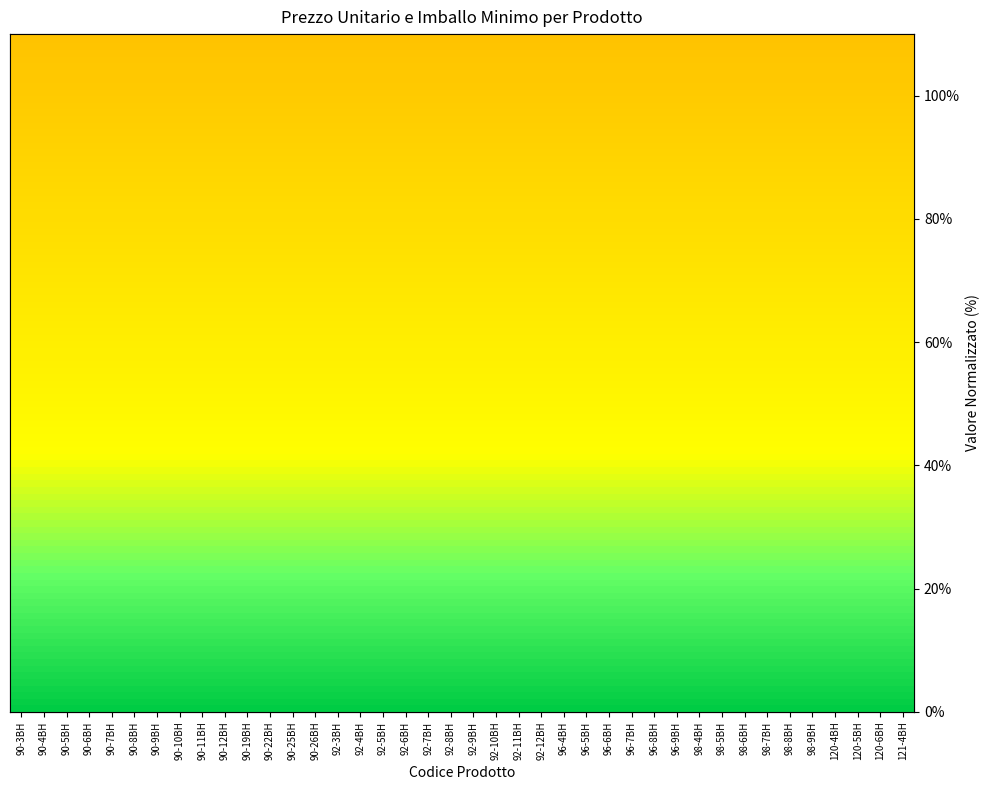

The value of PREZZO UNITARIO at 92-11BH is 62.5. True or false?

False